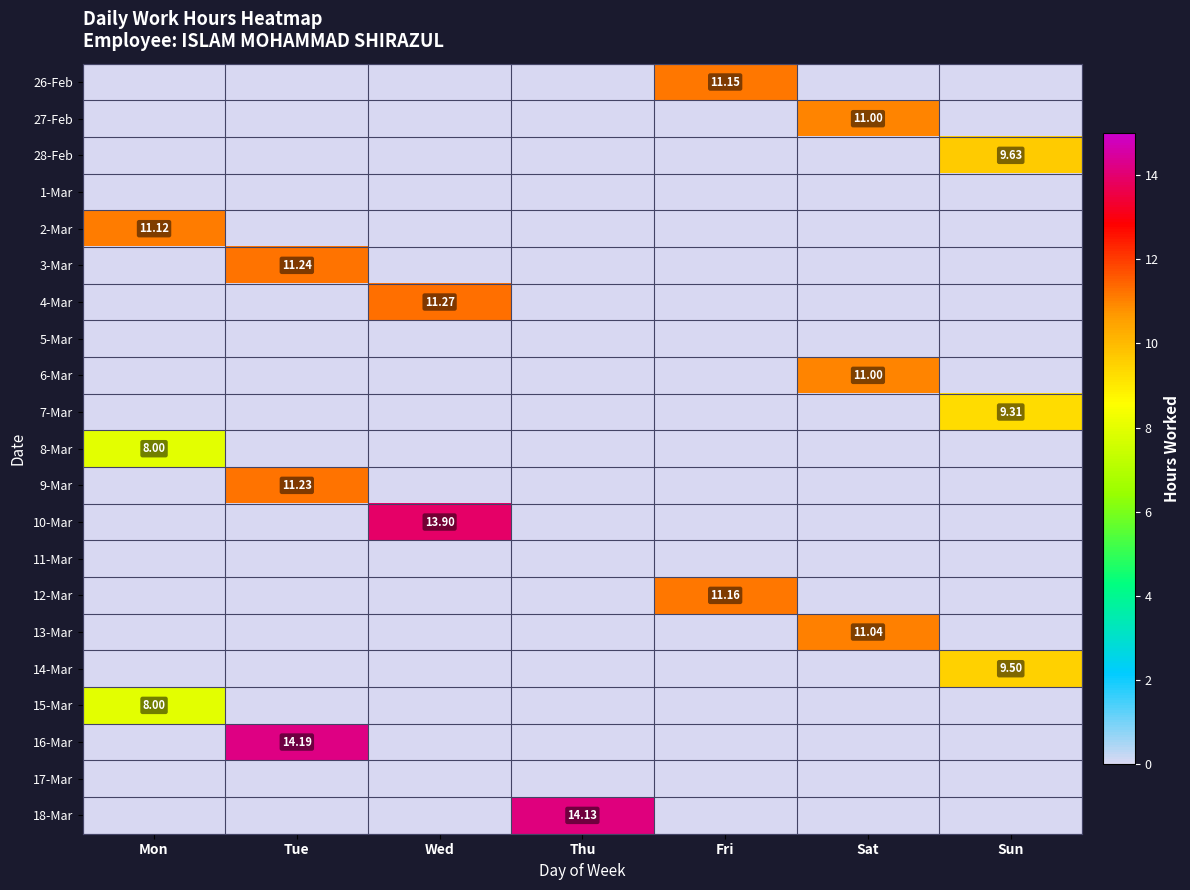

The value of 2-Mar at Sun is 0.0. True or false?

True